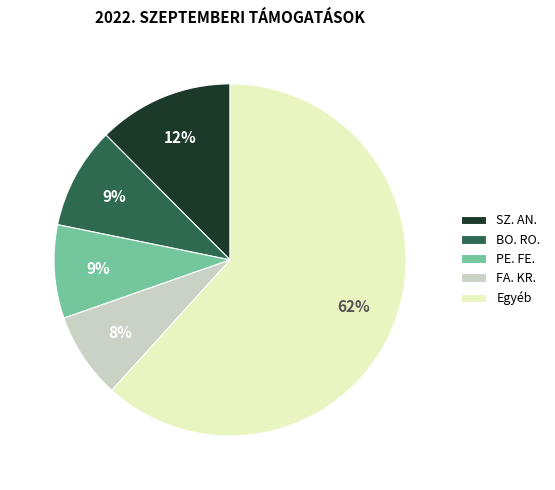

What is the majority slice?

Egyéb